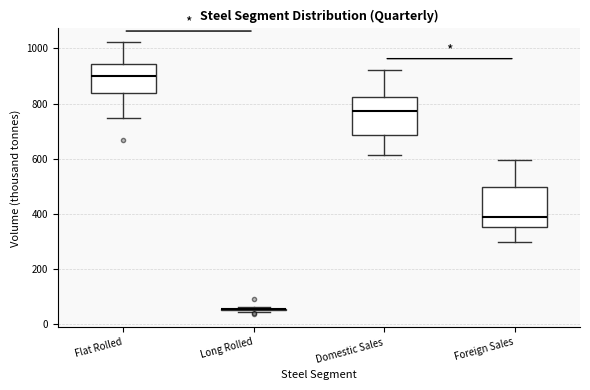

Reading left to right, transcribe this box plot: for each box, give where its median line is, the range the box spans, and where its two whiskers end, as read against the y-axis. The values are not printed on the chart, so give them approximately, as read against the axis.

Flat Rolled: median 900, box 840 to 940, whiskers 740 to 1020
Long Rolled: box collapsed to a line at 60, whiskers 40 to 60
Domestic Sales: median 780, box 680 to 820, whiskers 620 to 920
Foreign Sales: median 380, box 360 to 500, whiskers 300 to 600